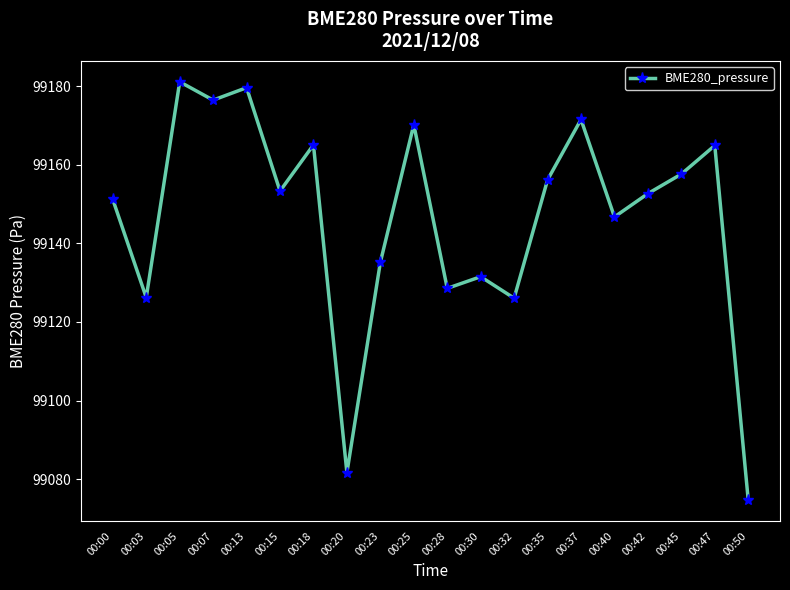

True or false: the data has more than 2 interior local peaks.

True